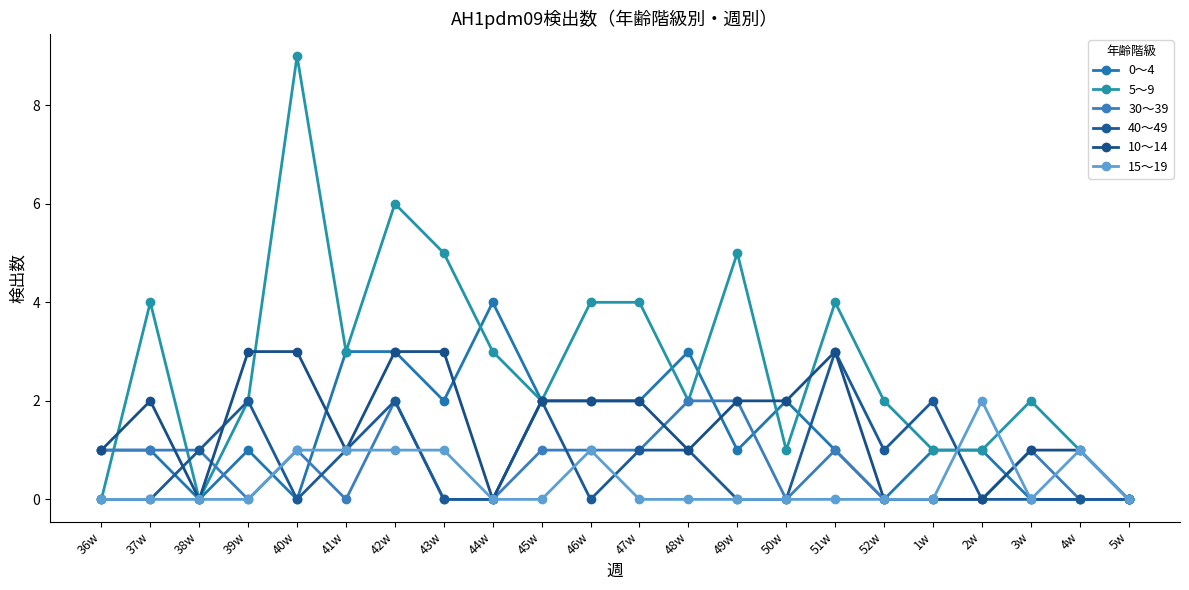

Does the chart display data point markers on the line(s)?

Yes